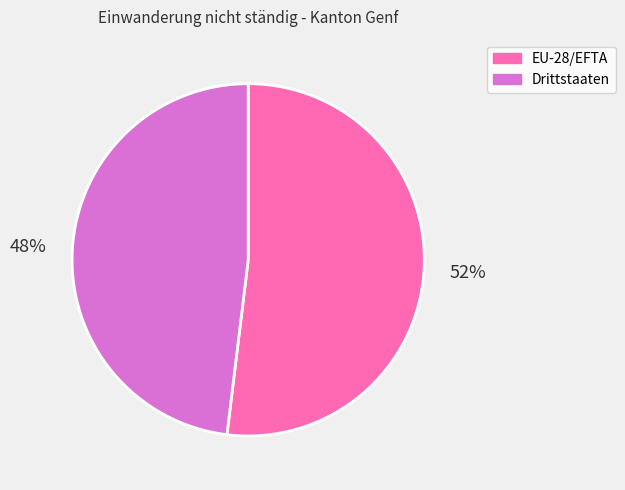

Which has a higher value, Drittstaaten or EU-28/EFTA?

EU-28/EFTA